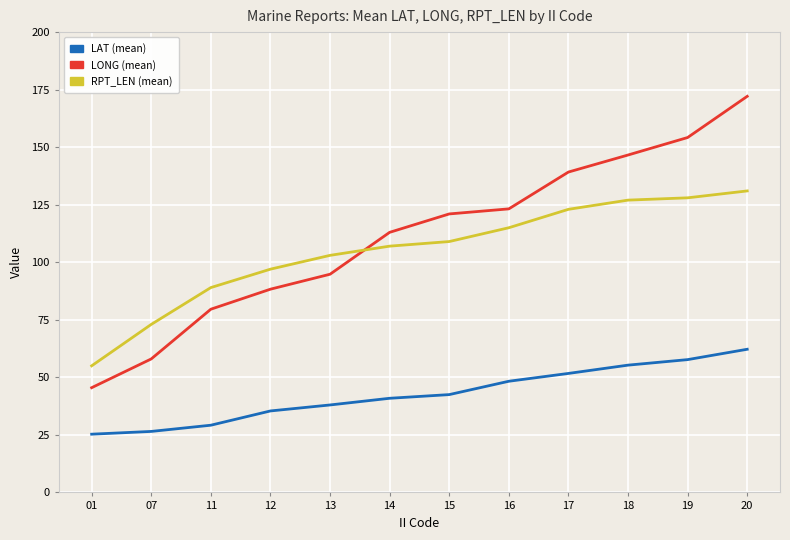

Reading right to left, what are all the values shown in this chart?

LAT (mean): 62.2	57.7	55.3	51.7	48.3	42.5	40.9	38.0	35.4	29.2	26.5	25.3
LONG (mean): 172.1	154.2	146.6	139.2	123.2	121.0	113.0	94.8	88.3	79.6	58.0	45.5
RPT_LEN (mean): 131.0	128.0	127.0	123.0	115.0	109.0	107.0	103.0	97.0	89.0	73.0	55.0